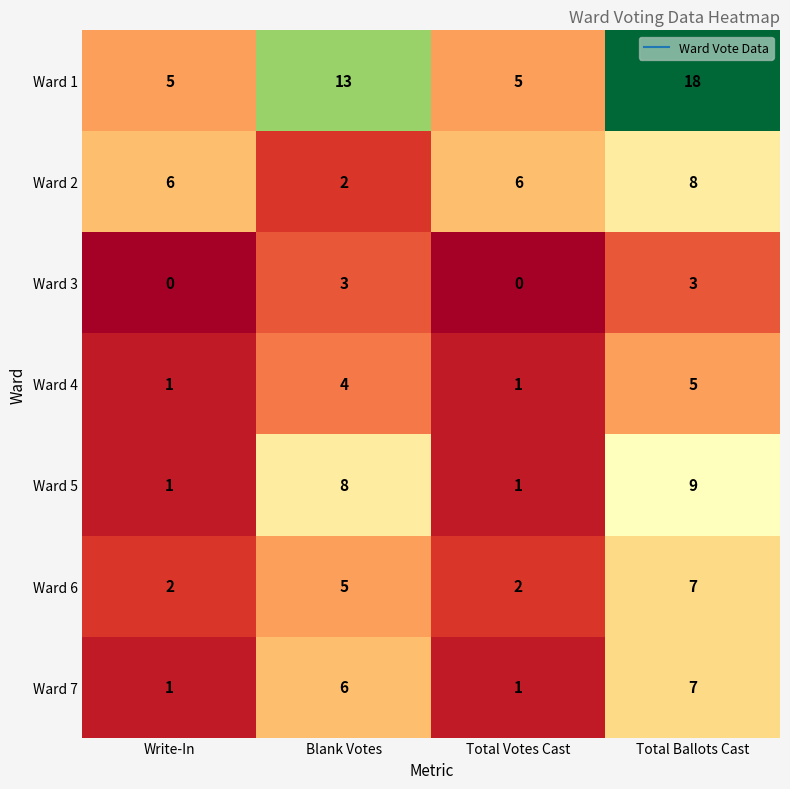

Count the number of data series in this chart.

7